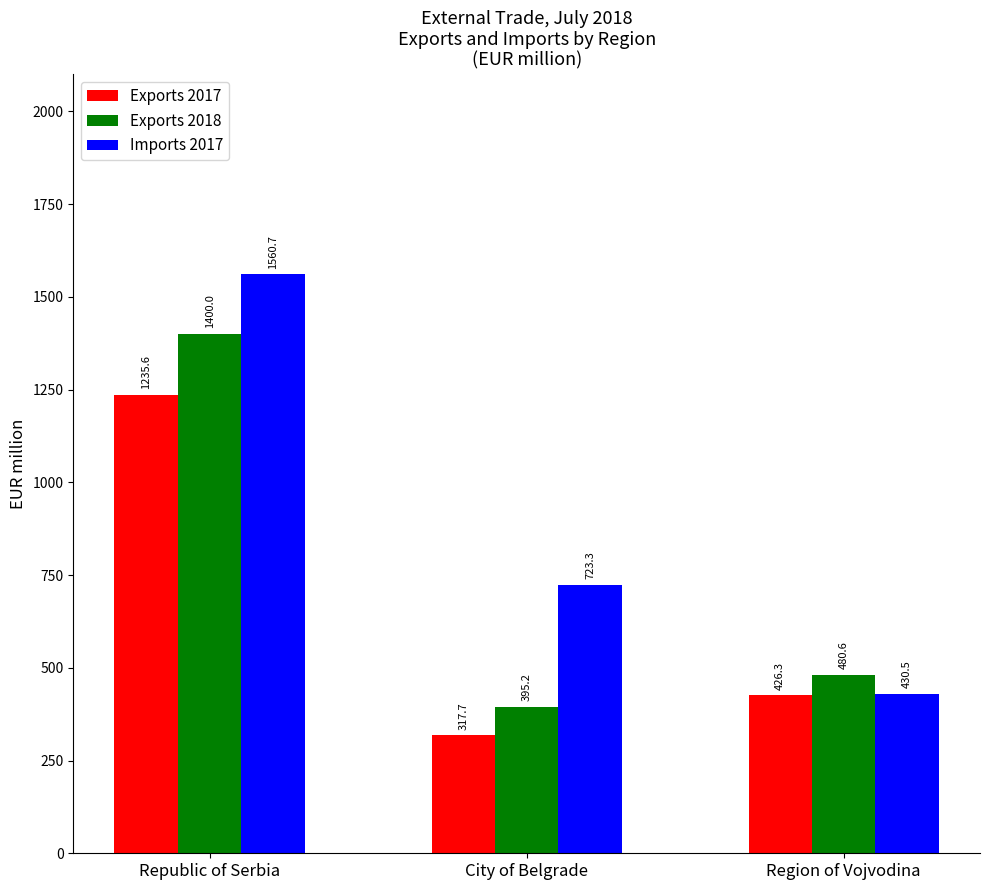

Rank the categories by Exports 2017 value from lowest to highest.

City of Belgrade, Region of Vojvodina, Republic of Serbia